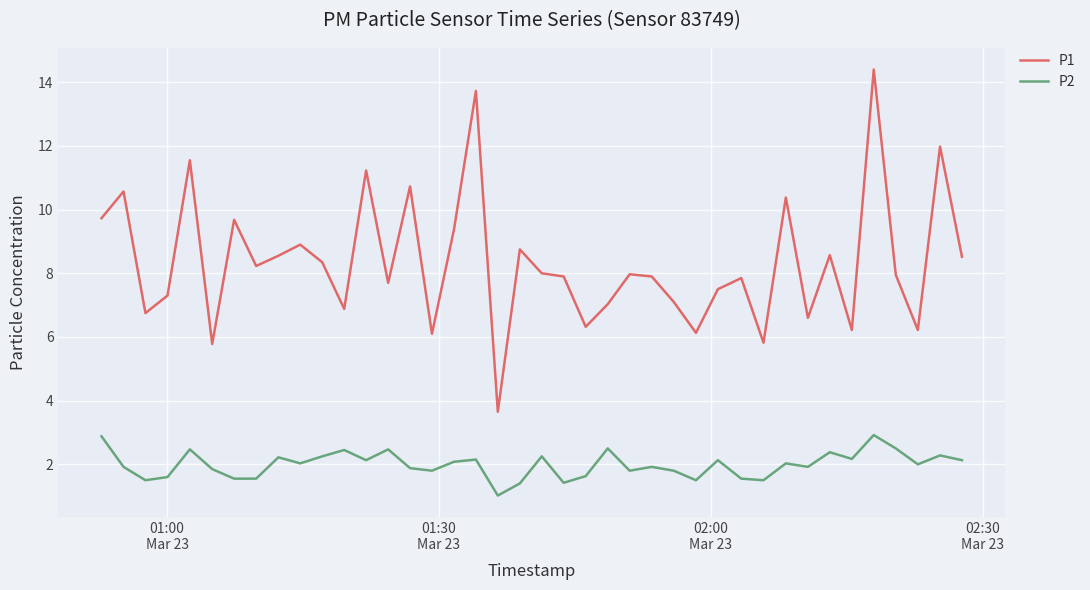

Which series has the largest total across all categories?

P1